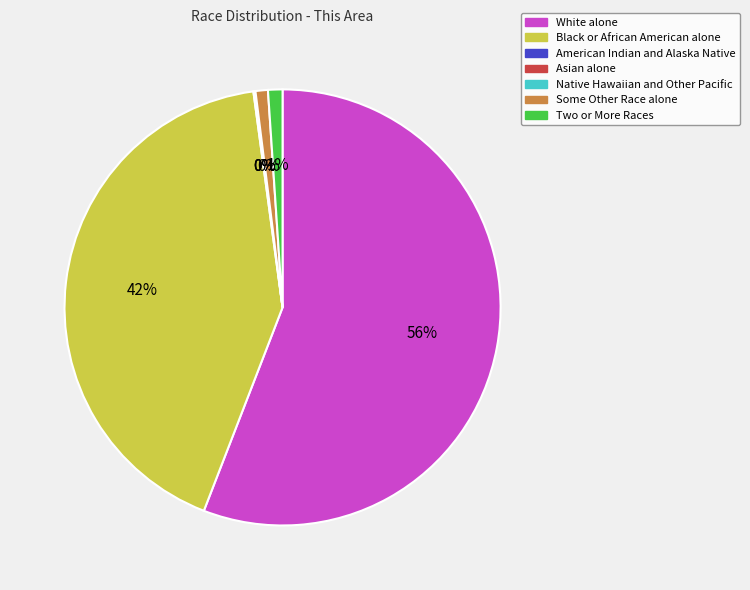

What percentage is the Two or More Races slice, to the nearest percent?

1%